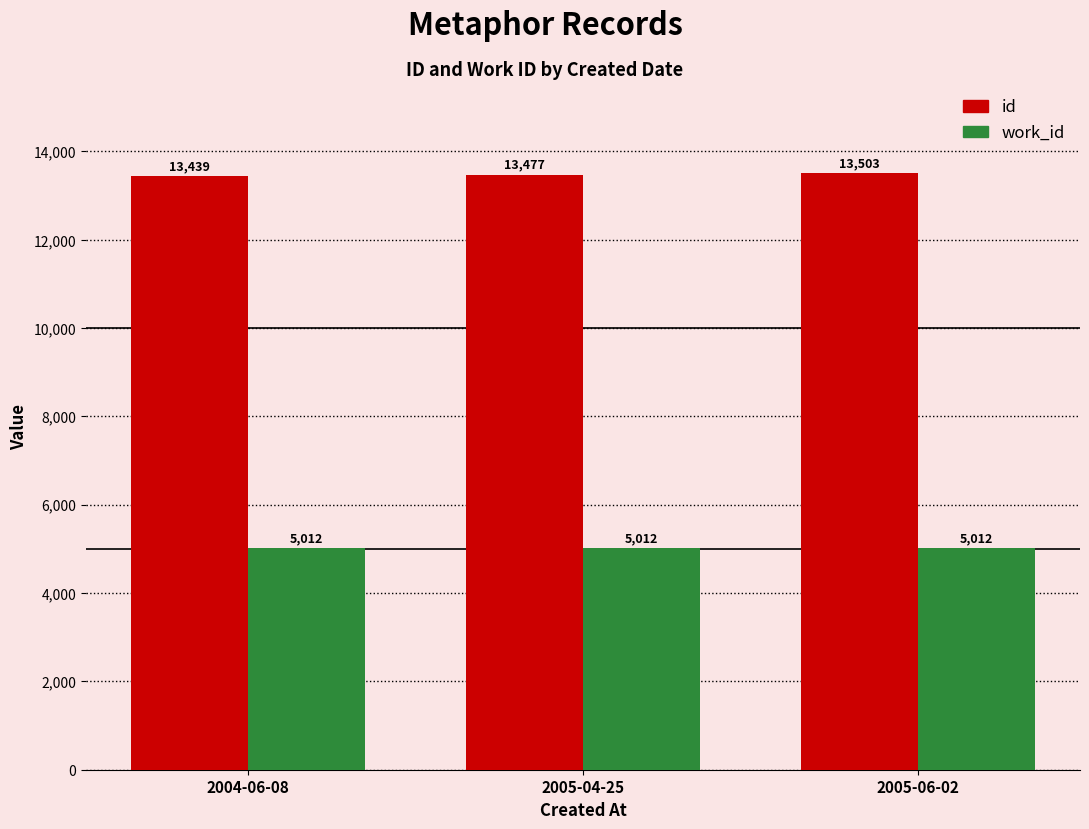

The value of id at 2004-06-08 is 13439. True or false?

True